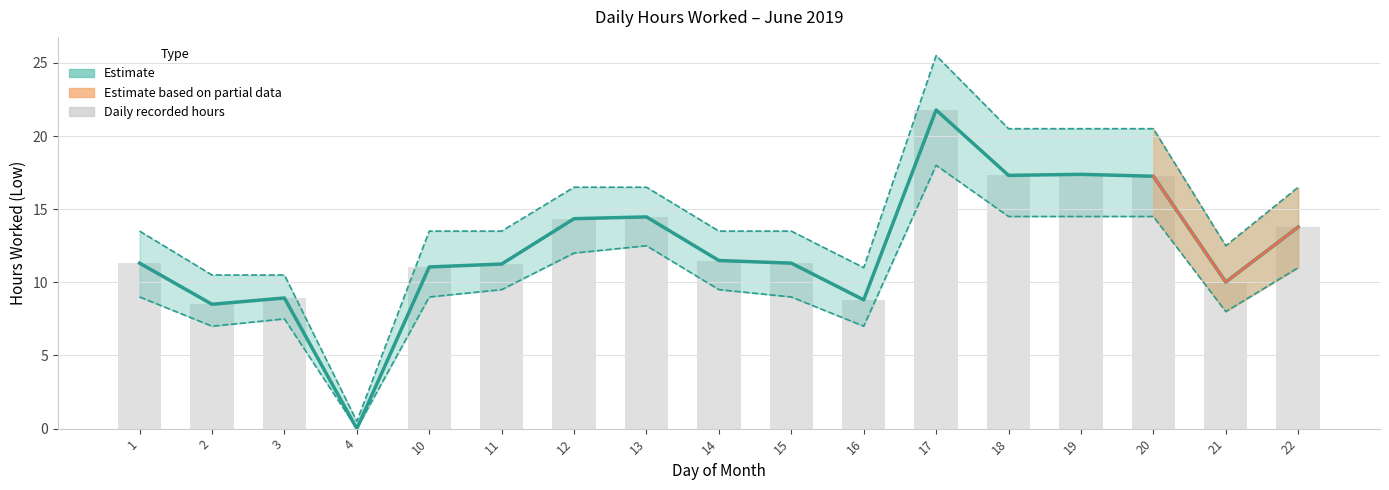

What is the difference between the Hours Worked (centre) values at 22 and 17?

8.0